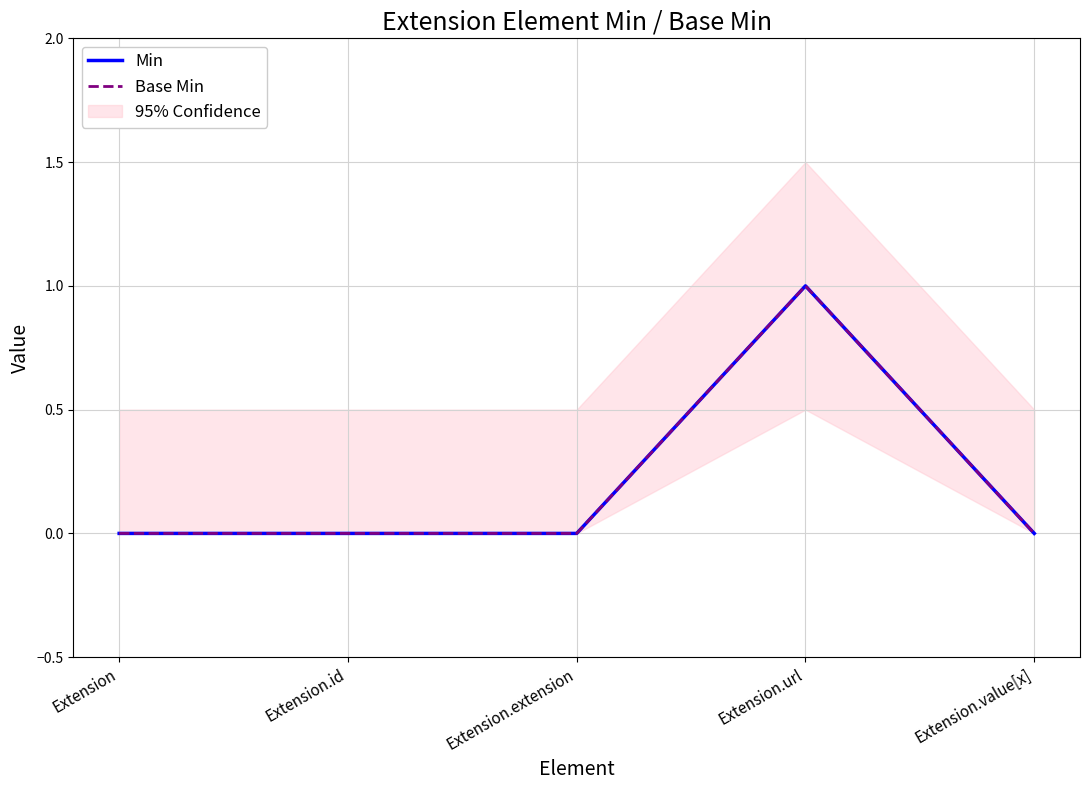

Reading right to left, list all the values displayed in this chart.

Min: 0	1	0	0	0
Base Min: 0	1	0	0	0